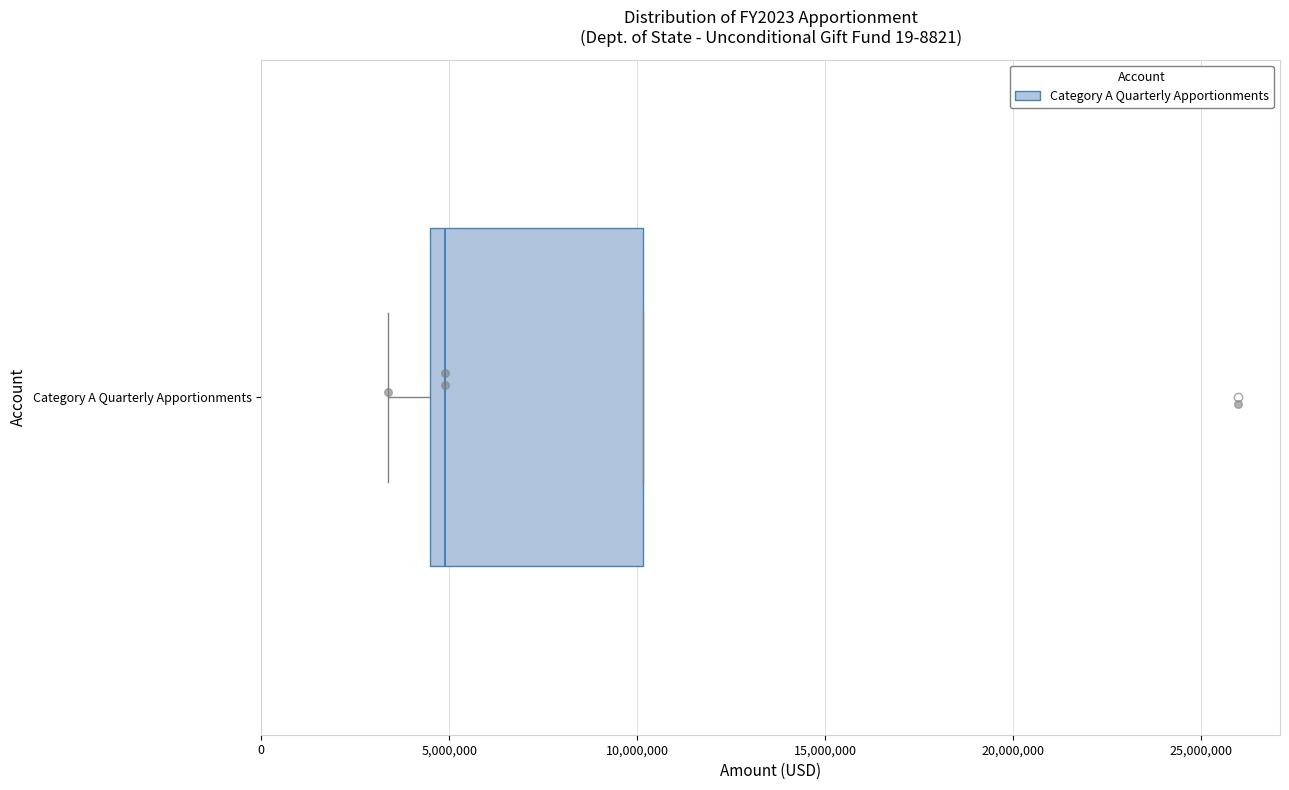

Read this box plot against the x-axis: the position of the median line, the range covered by the box, and the ends of both whiskers. The values are not printed on the chart, so give them approximately, as read against the axis.

median 5000000, box 4500000 to 10000000, whiskers 3500000 to 10000000